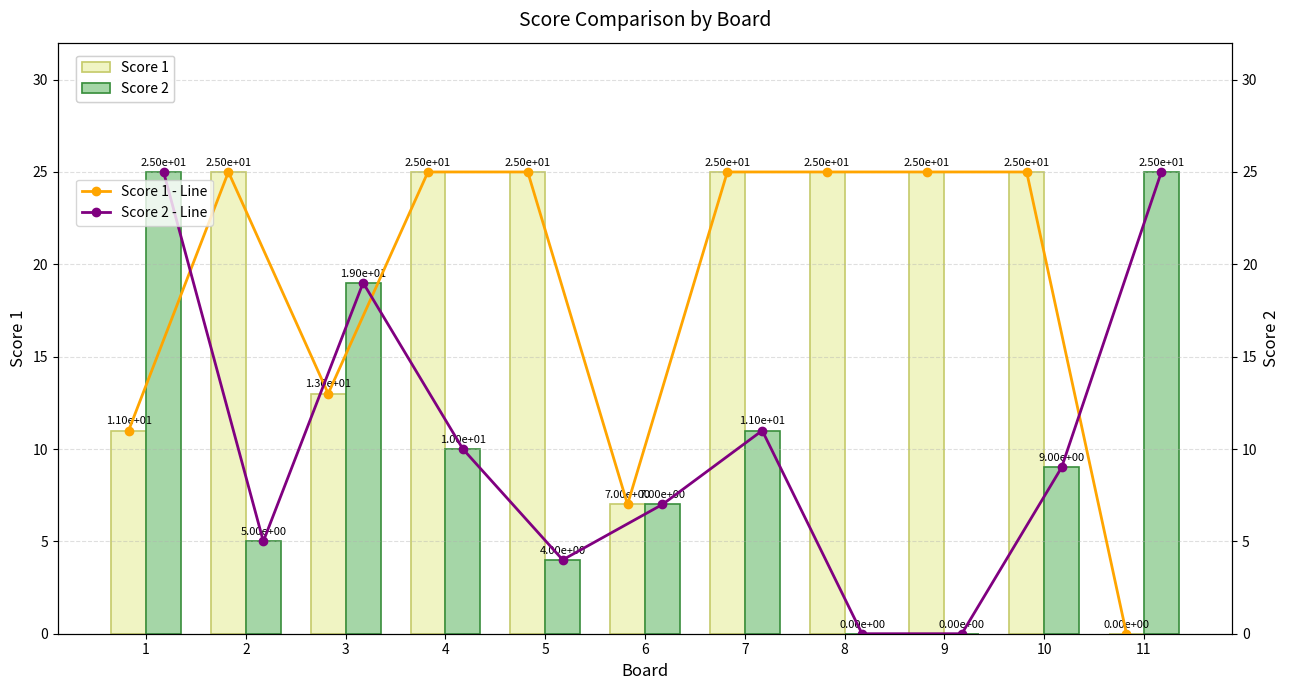

The Score 1 series shows 25 at 9. True or false?

True